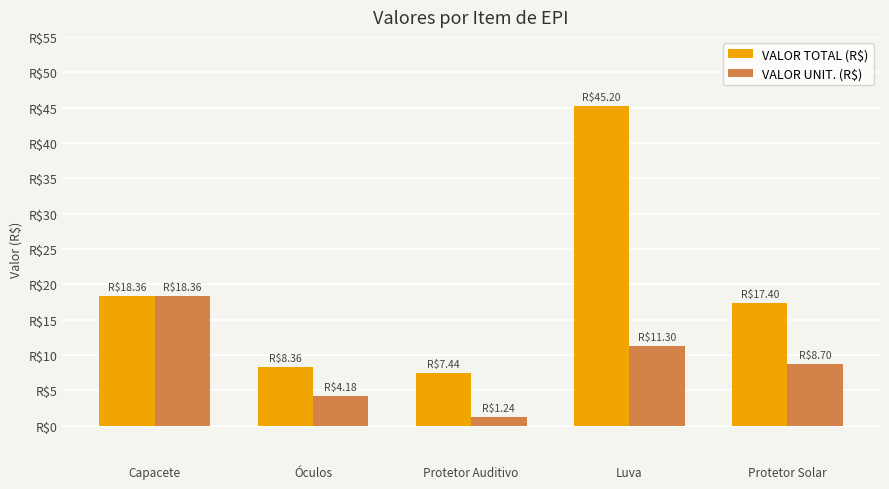

What is the label of the 1st bar from the left?

Capacete